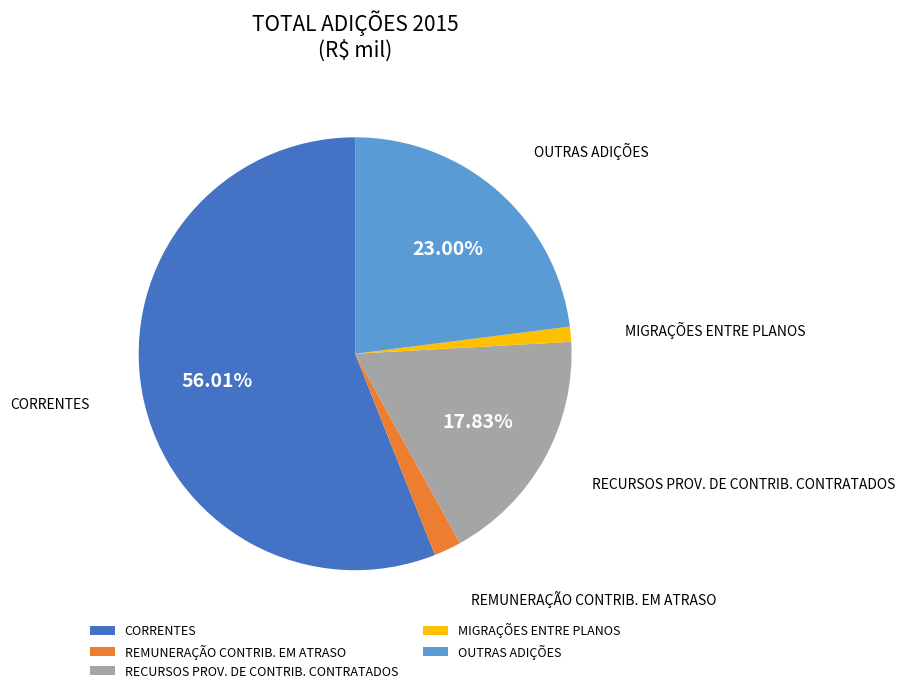

How many slices are in this pie chart?

5